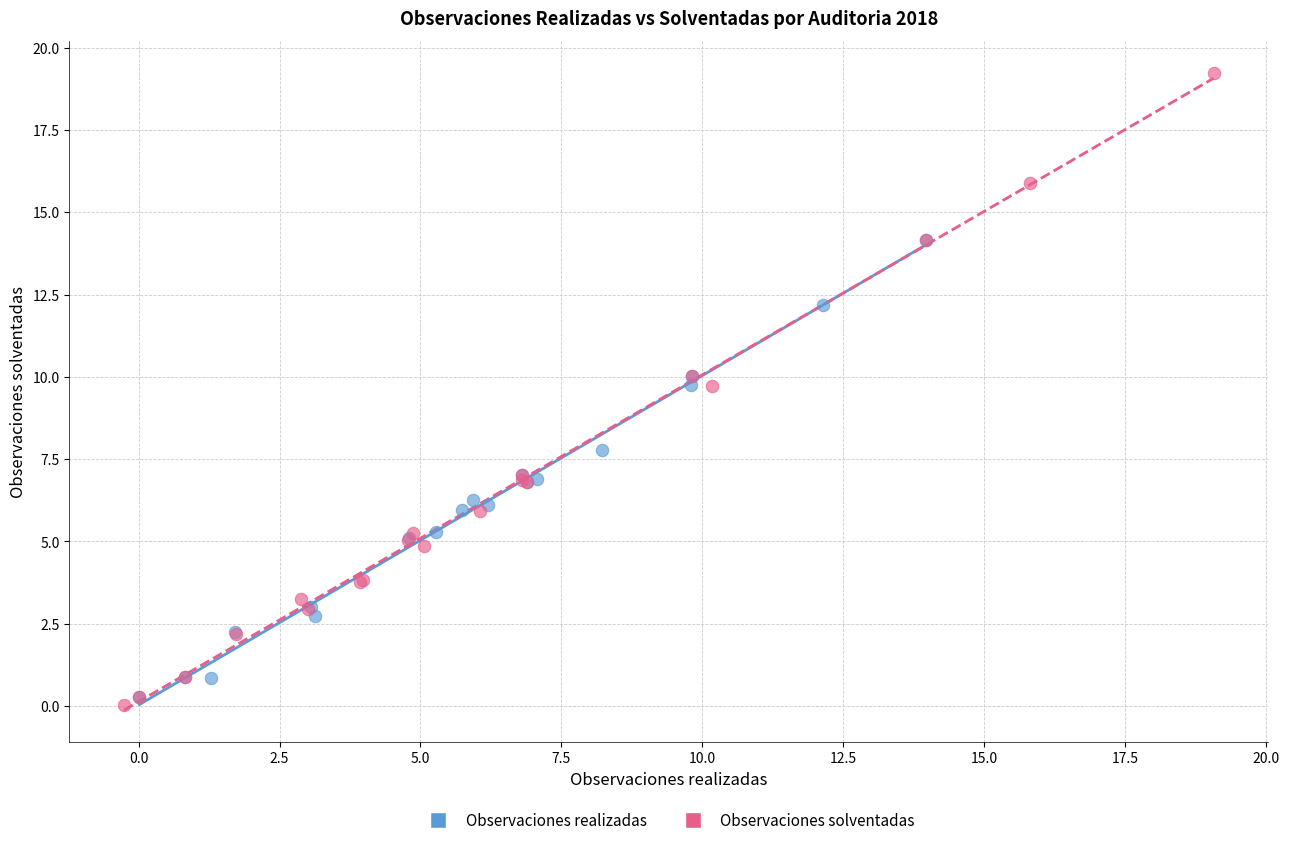

Which series has the largest Y range (max minus min)?

Observaciones solventadas